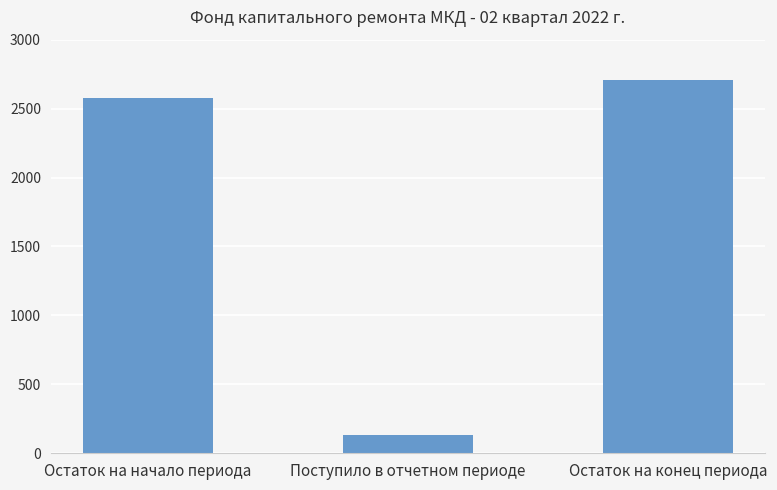

What is the sum of the values at Поступило в отчетном периоде and Остаток на конец периода?

2844.7